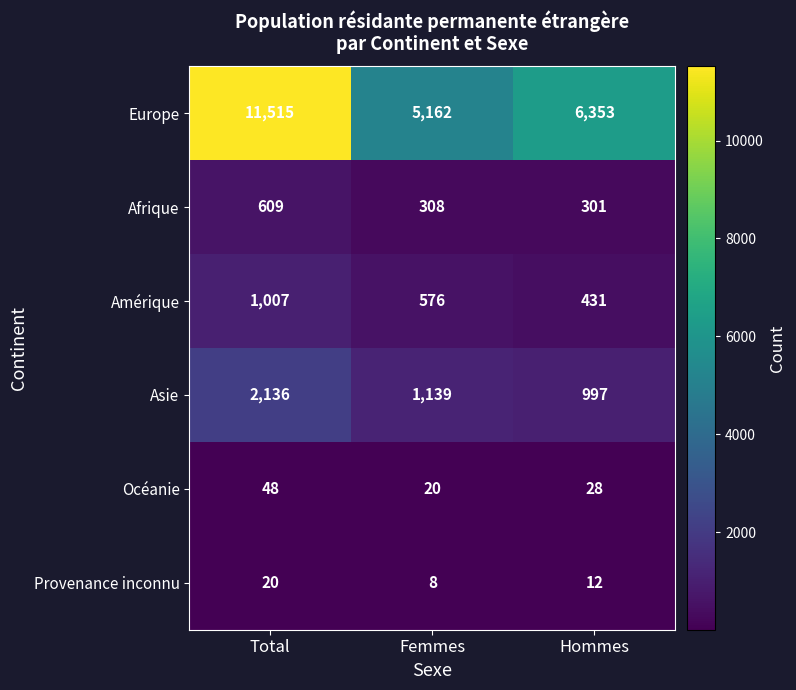

Reading right to left, list all the values displayed in this chart.

Europe: 6353	5162	11515
Afrique: 301	308	609
Amérique: 431	576	1007
Asie: 997	1139	2136
Océanie: 28	20	48
Provenance inconnu: 12	8	20